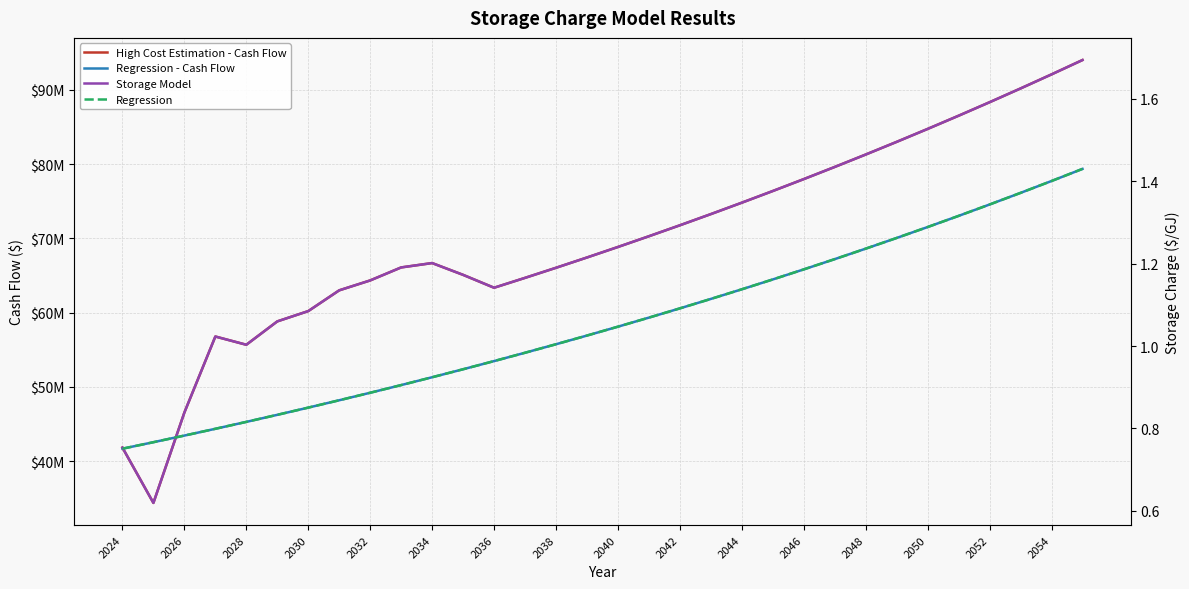

The value of High Cost Estimation - Cash Flow at 23 is 43732841.3. True or false?

False